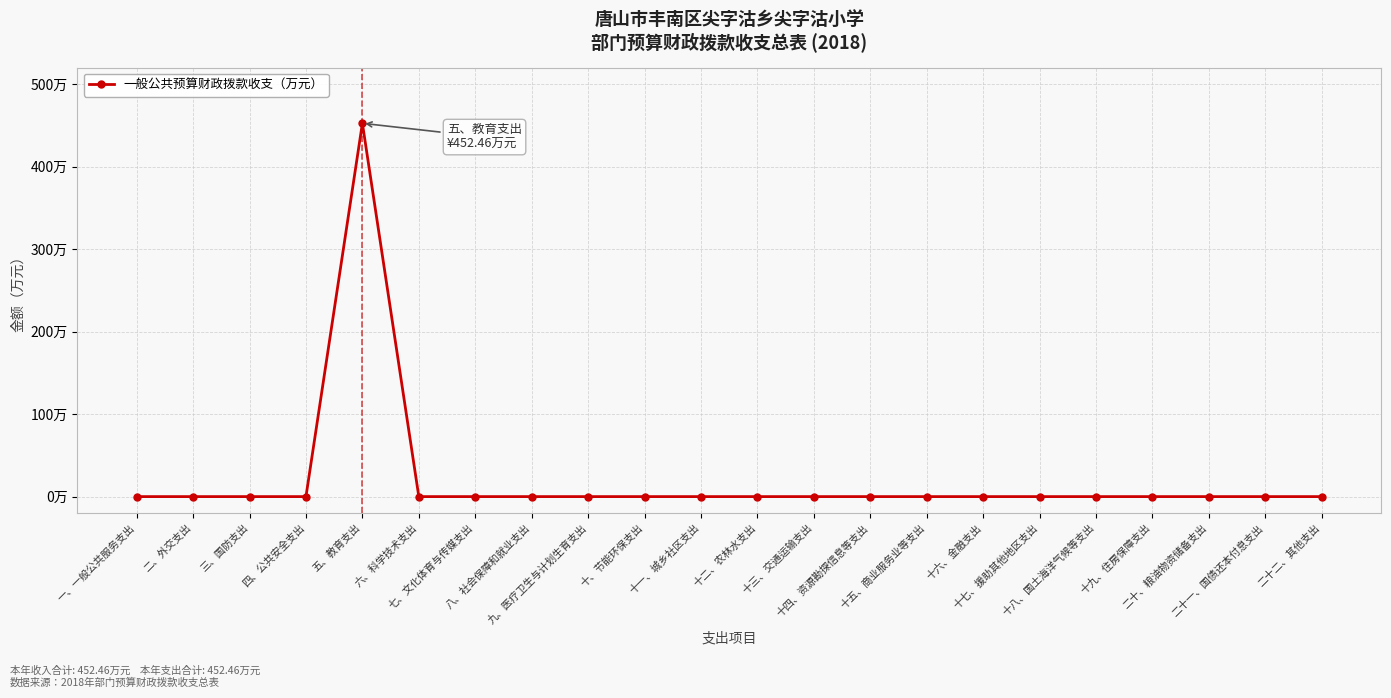

What position from the left is 十五、商业服务业等支出?

15